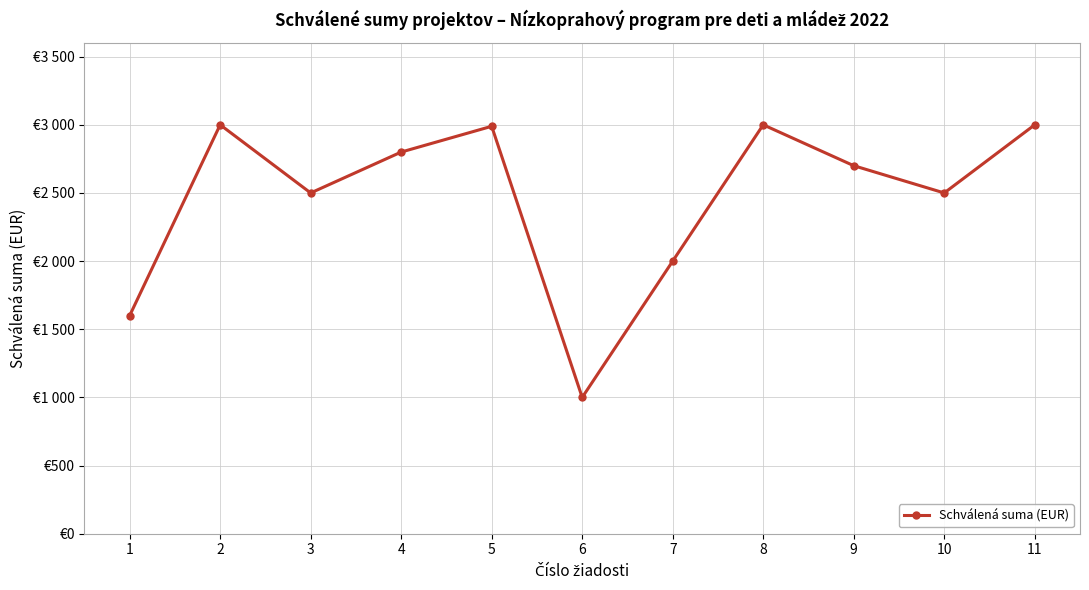

What is the greatest value displayed?

3000